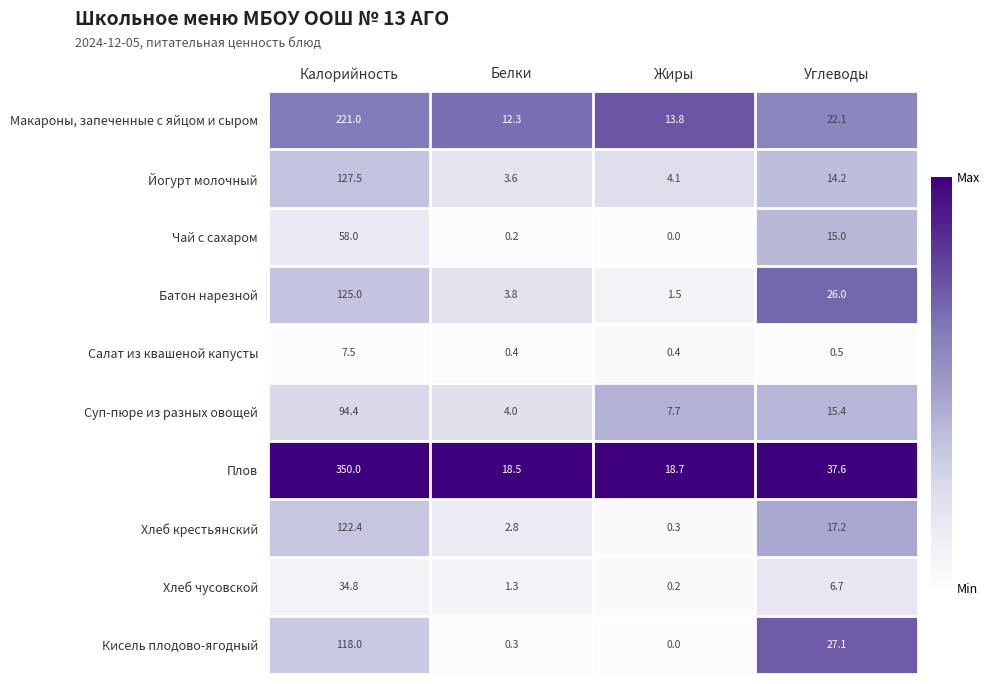

List the series in order of their peak value, highest first.

Плов, Макароны, запеченные с яйцом и сыром, Йогурт молочный, Батон нарезной, Хлеб крестьянский, Кисель плодово-ягодный, Суп-пюре из разных овощей, Чай с сахаром, Хлеб чусовской, Салат из квашеной капусты